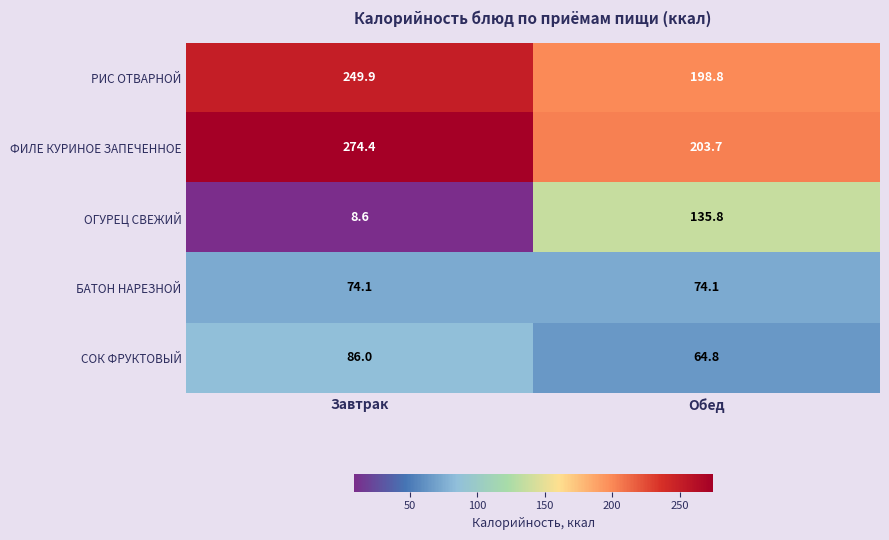

What is the sum of all ОГУРЕЦ СВЕЖИЙ values?

144.4